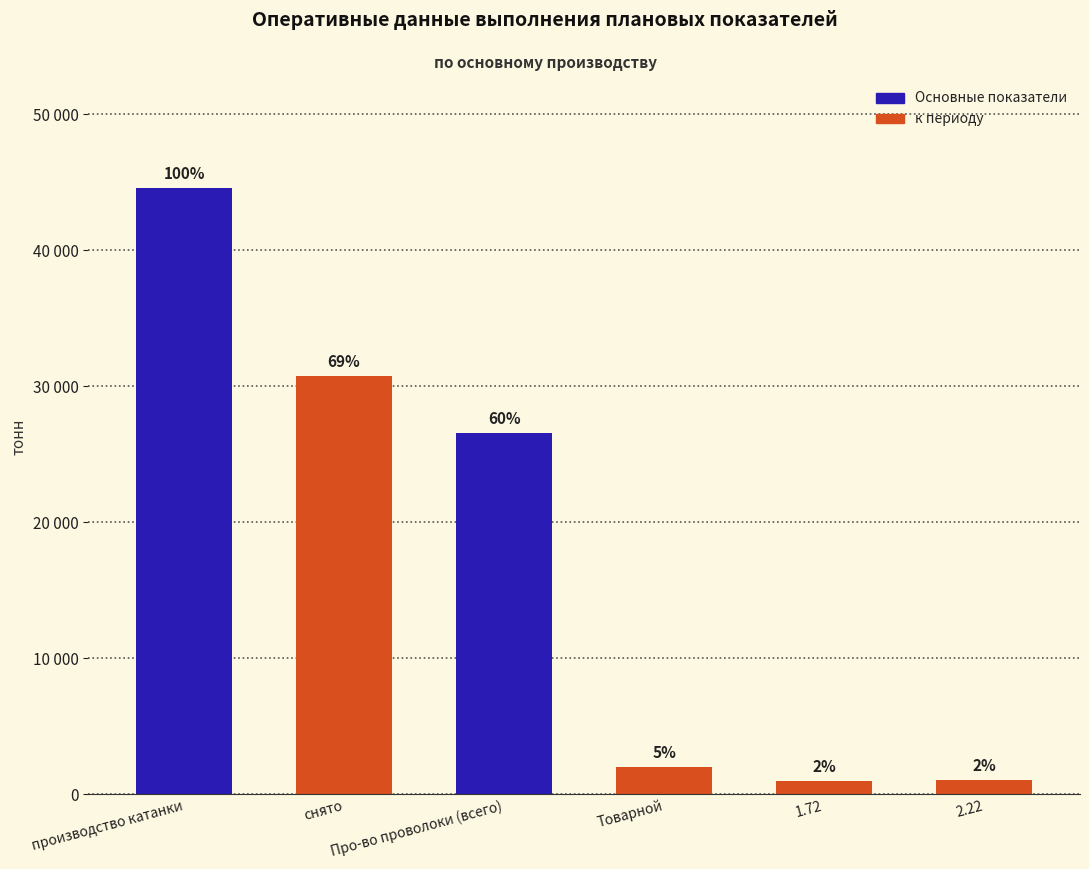

Does the chart contain any negative values?

No